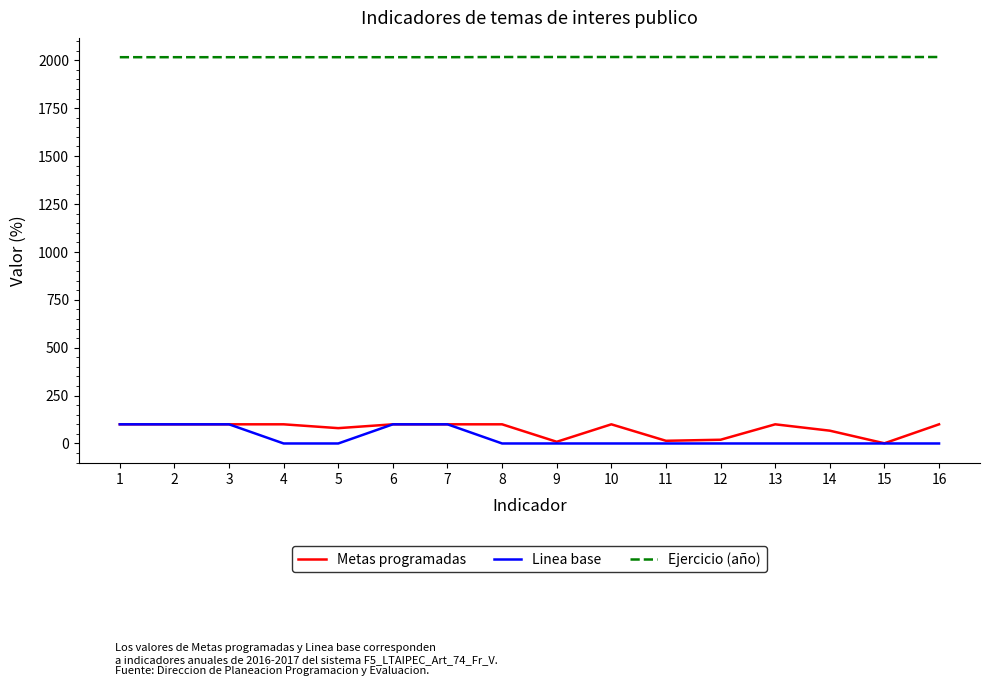

True or false: Ejercicio (año) and Linea base intersect in this chart.

False